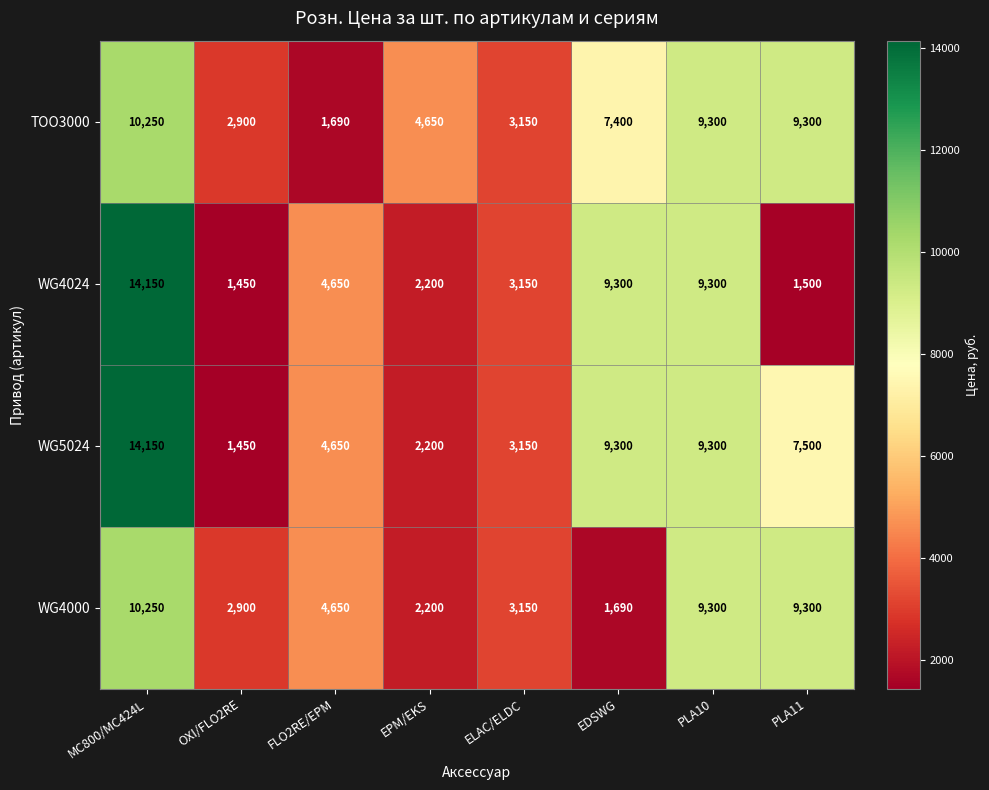

Where is TOO3000 nearest to the value 5970?

EPM/EKS